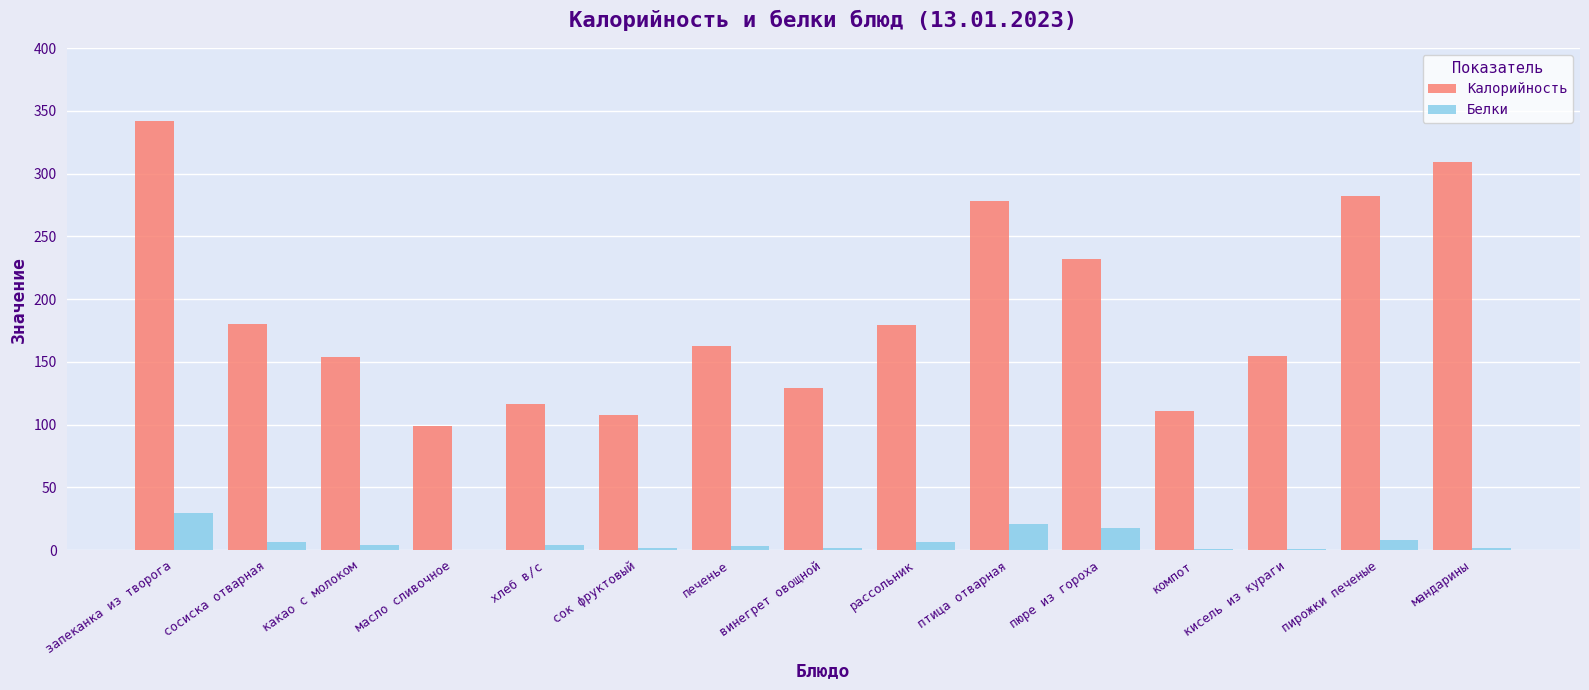

The value of Калорийность at мандарины is 309.0. True or false?

True